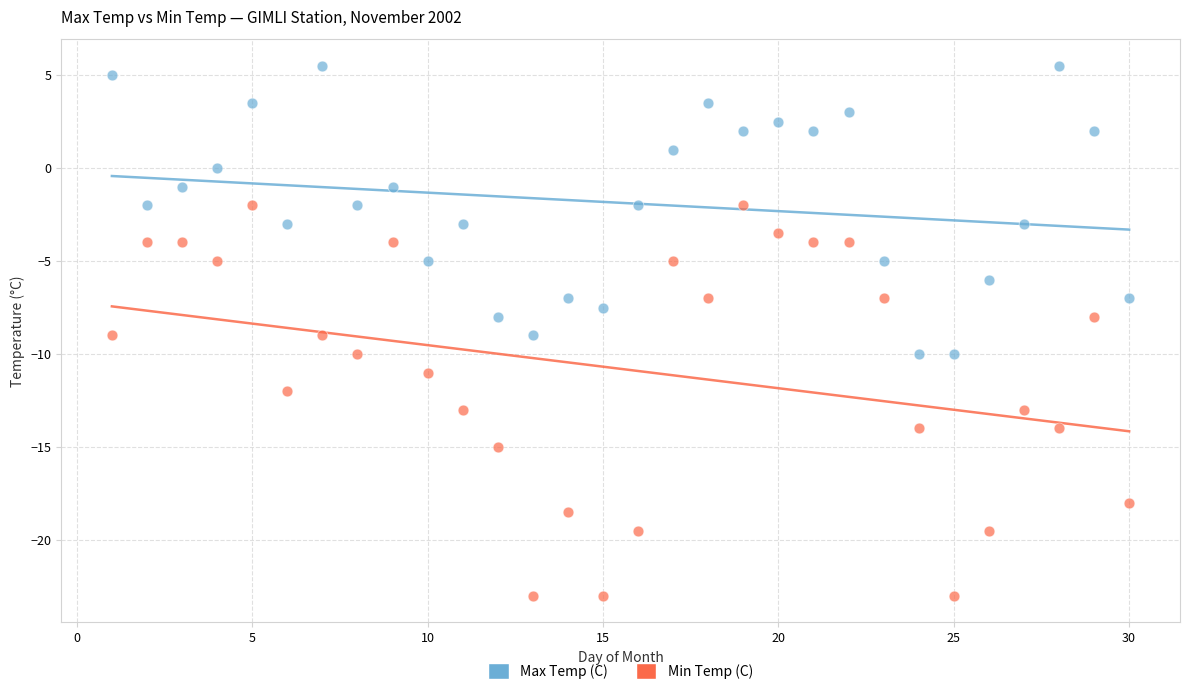

What is the X range (max minus min) for the scatter plot?

29.0